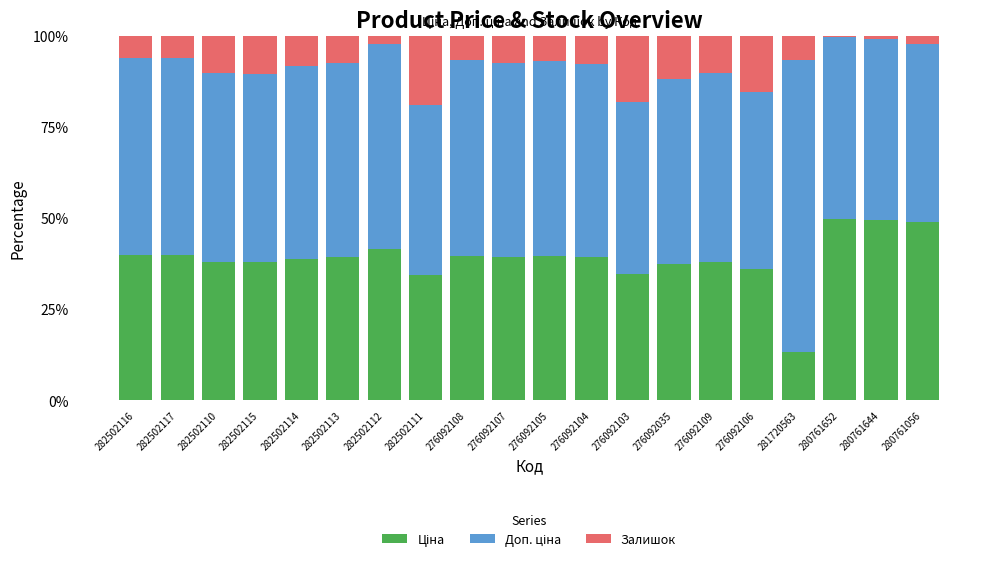

What is the total value across all series at 276092106?

100.0